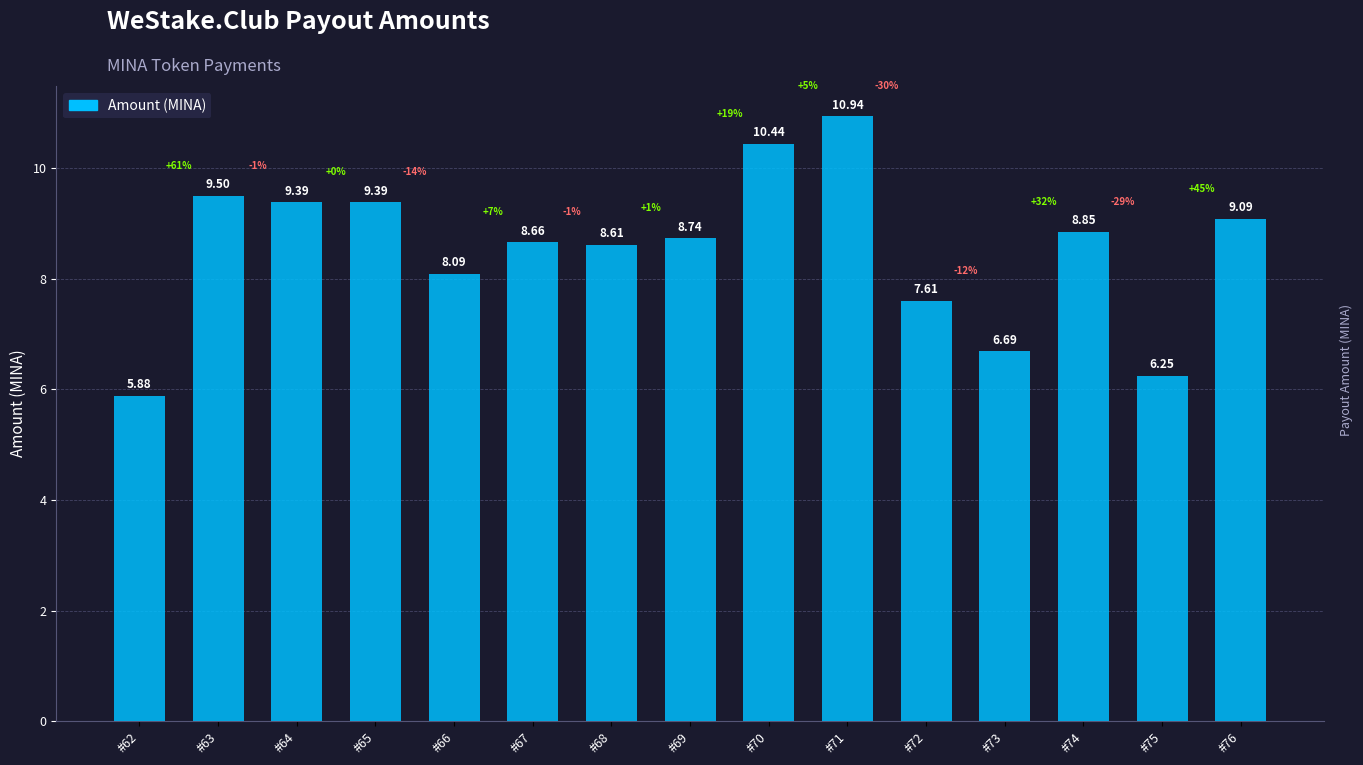

The chart shows a value of 4.3 at #75. True or false?

False